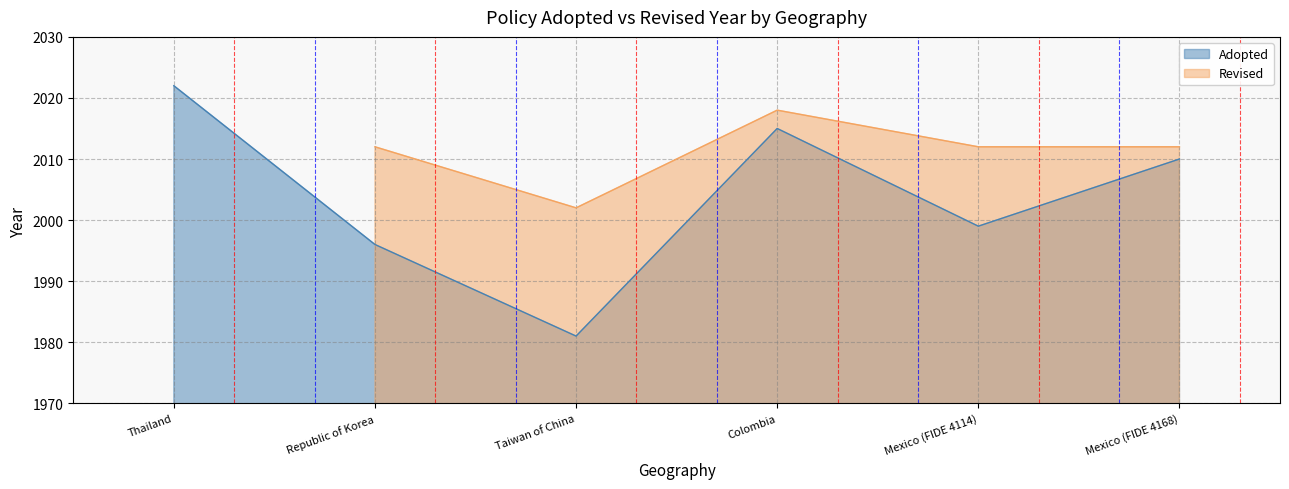

What is the label of the 3rd point from the left?

Taiwan of China